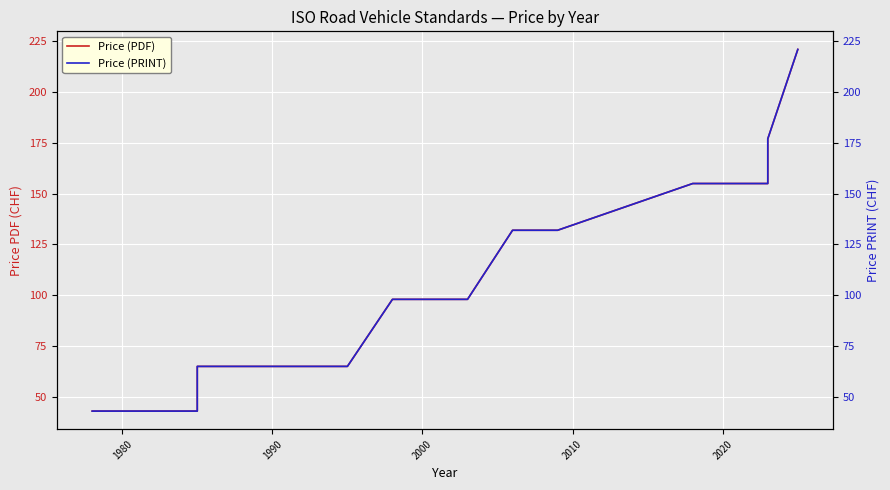

True or false: Price (PDF) and Price (PRINT) intersect in this chart.

False